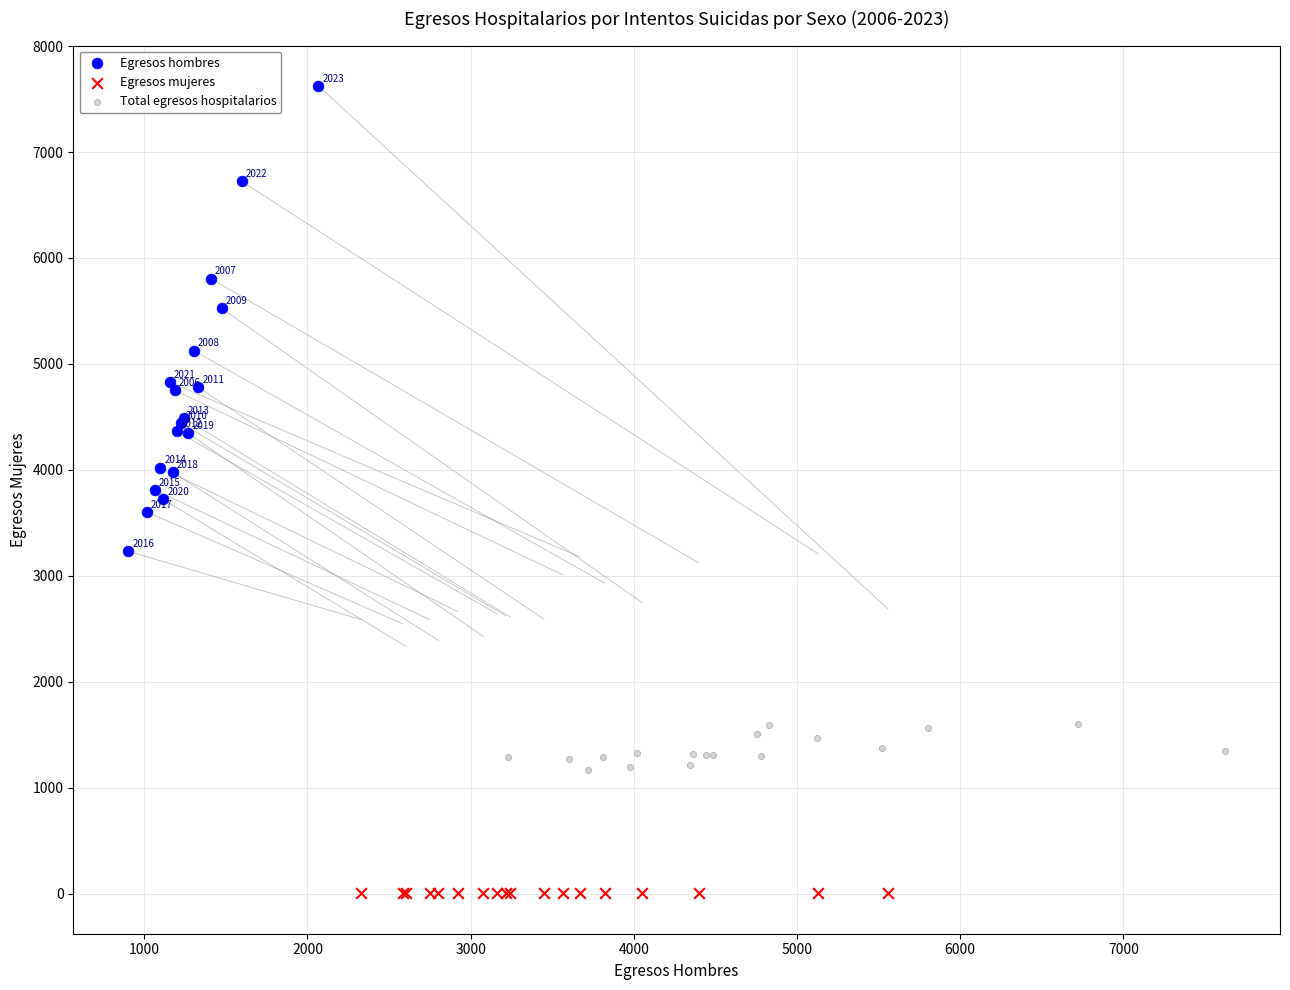

Which series reaches the minimum Y coordinate?

Egresos mujeres